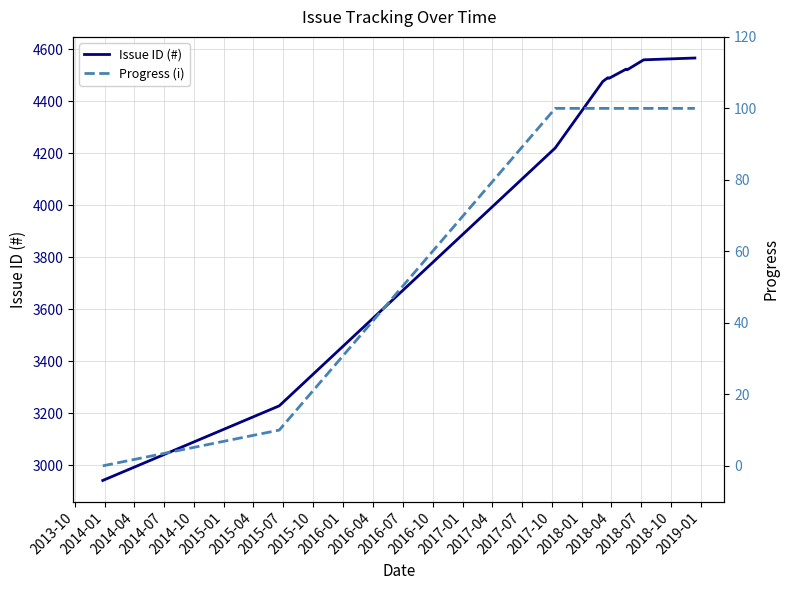

What is the highest value of the Issue ID (#) series?

4566